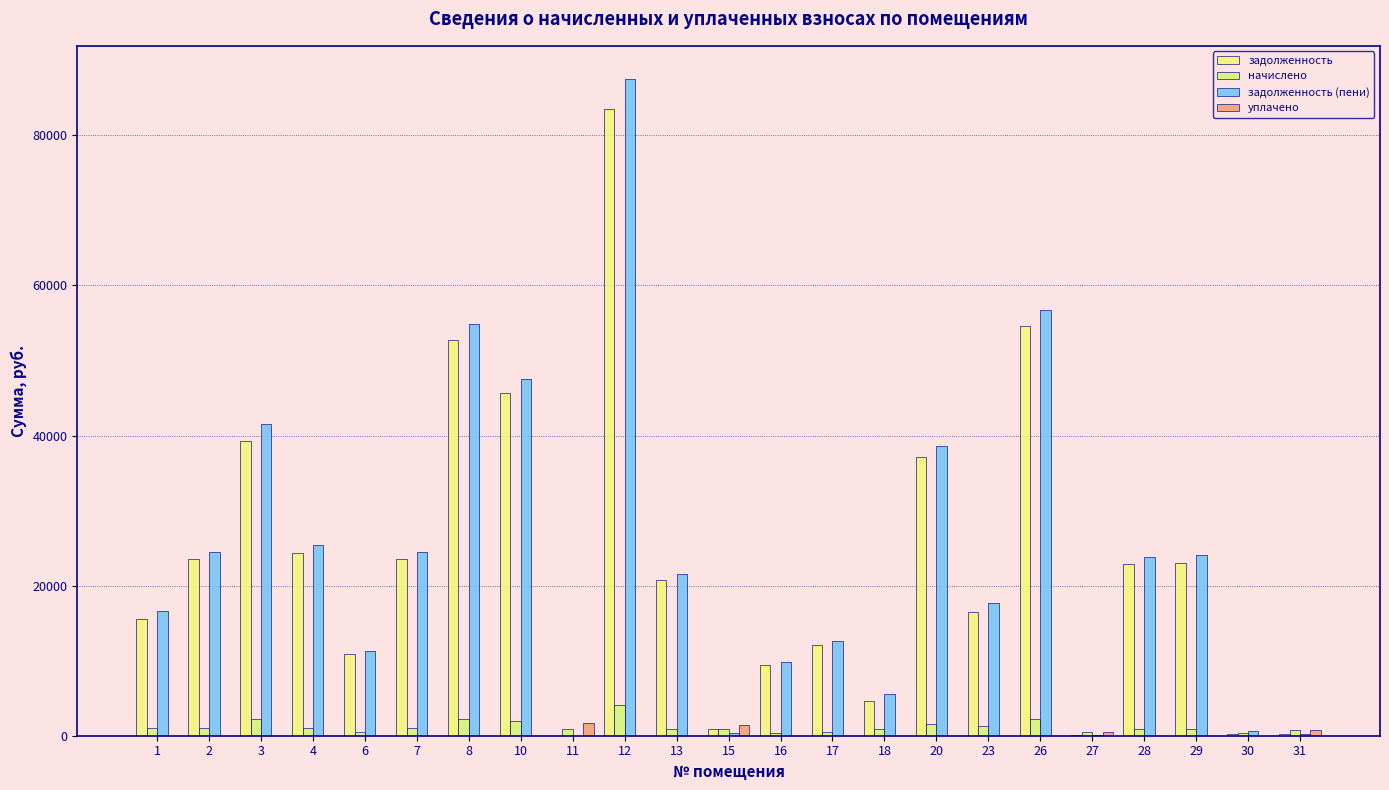

At how many categories does at least one series exceed 36828?

6